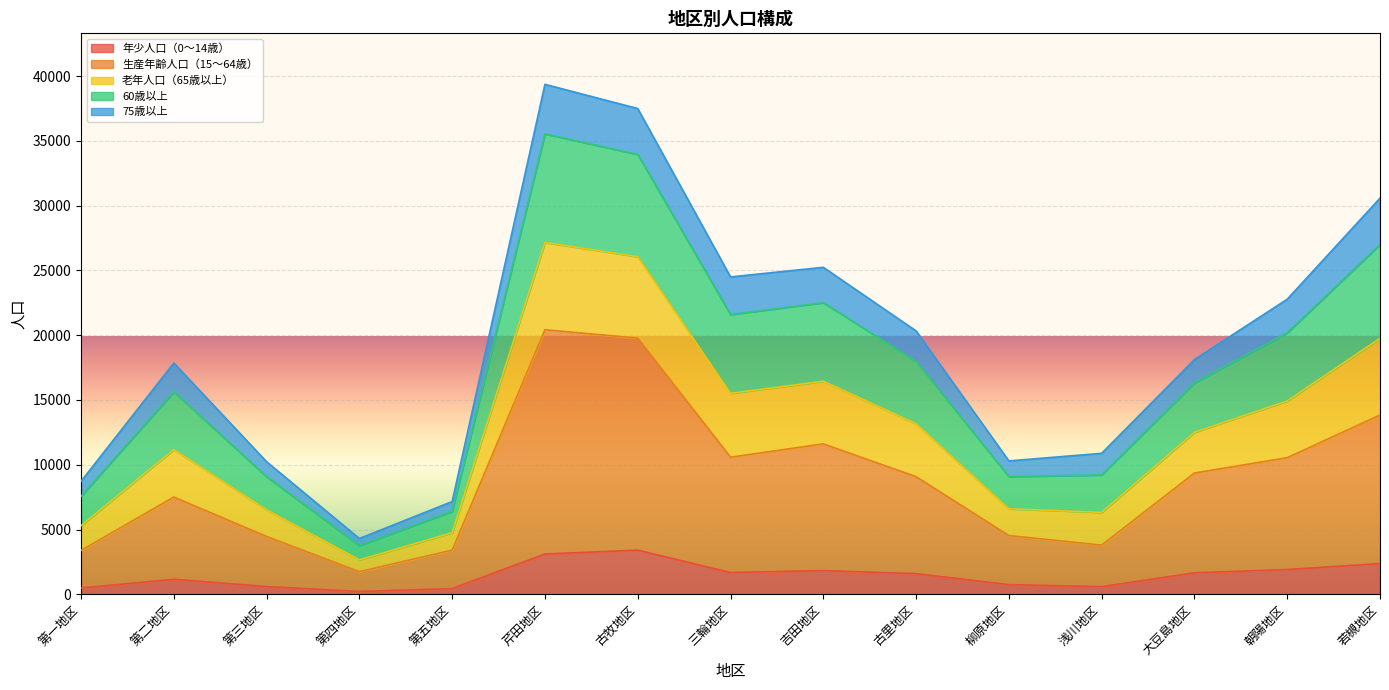

What is the difference between the 年少人口（0〜14歳） values at 吉田地区 and 柳原地区?

1082